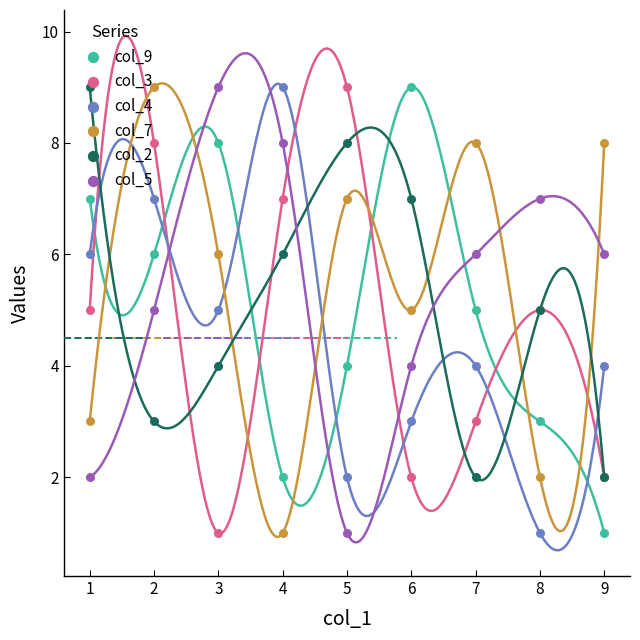

Which series contains the highest Y value?

col_9